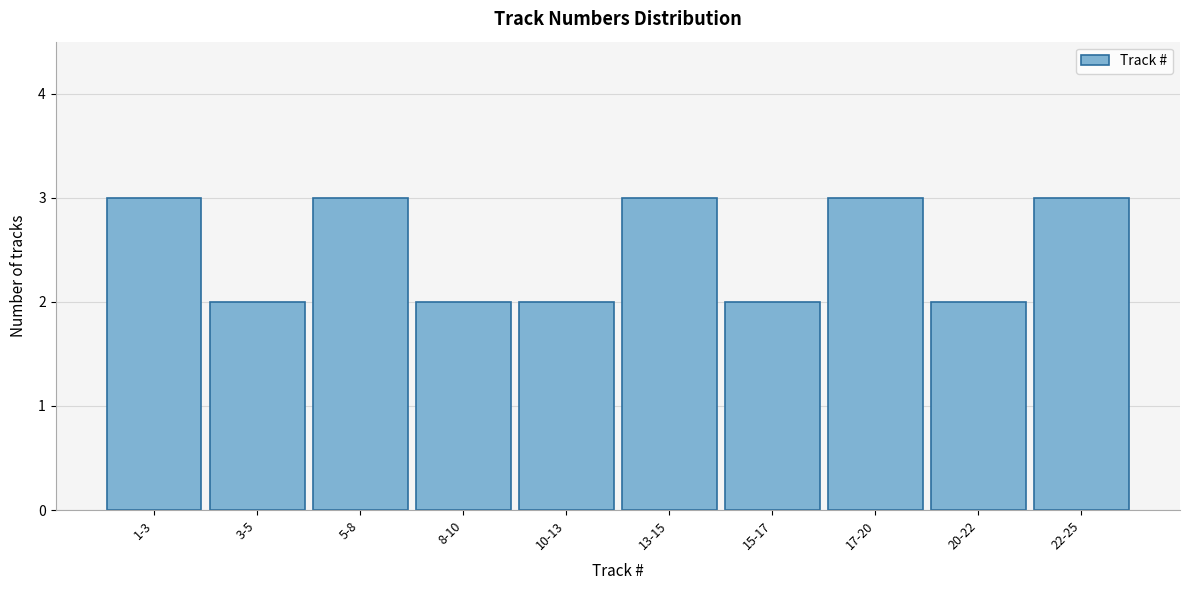

Reading left to right, list all the values displayed in this chart.

1-3=3	3-5=2	5-8=3	8-10=2	10-13=2	13-15=3	15-17=2	17-20=3	20-22=2	22-25=3